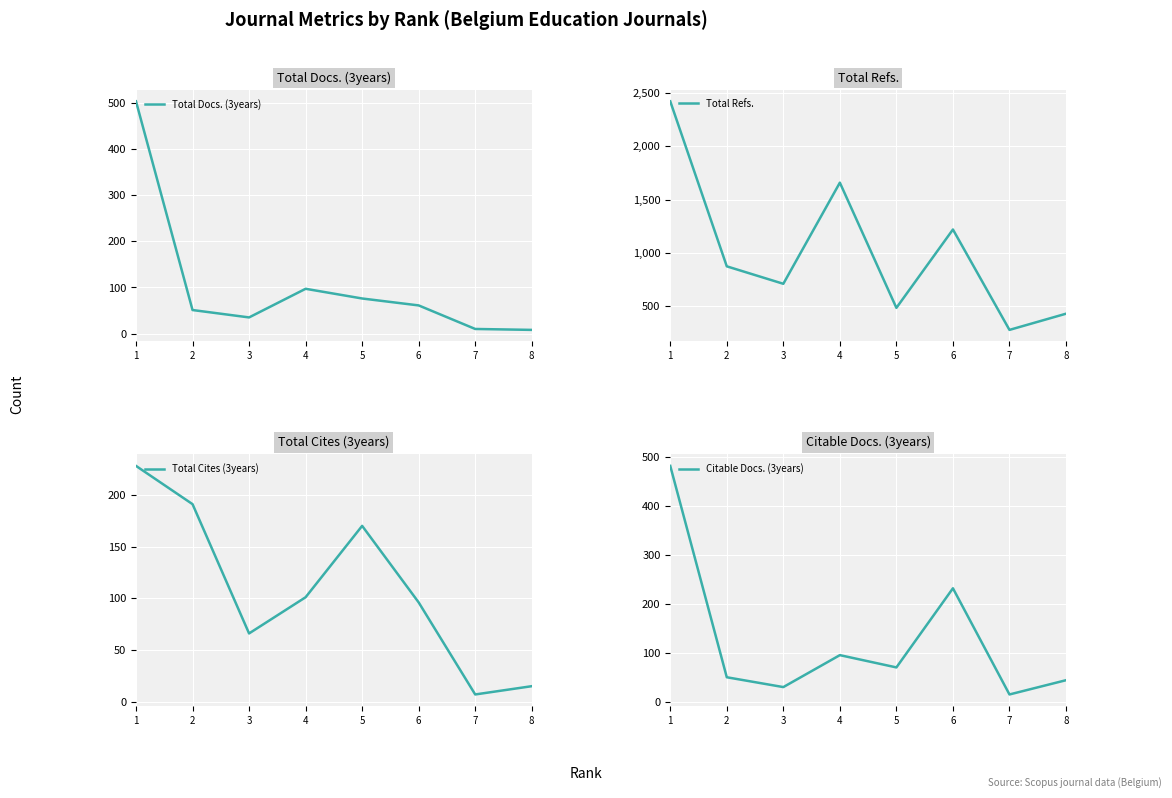

How many interior local valleys does the Total Cites (3years) series have?

2